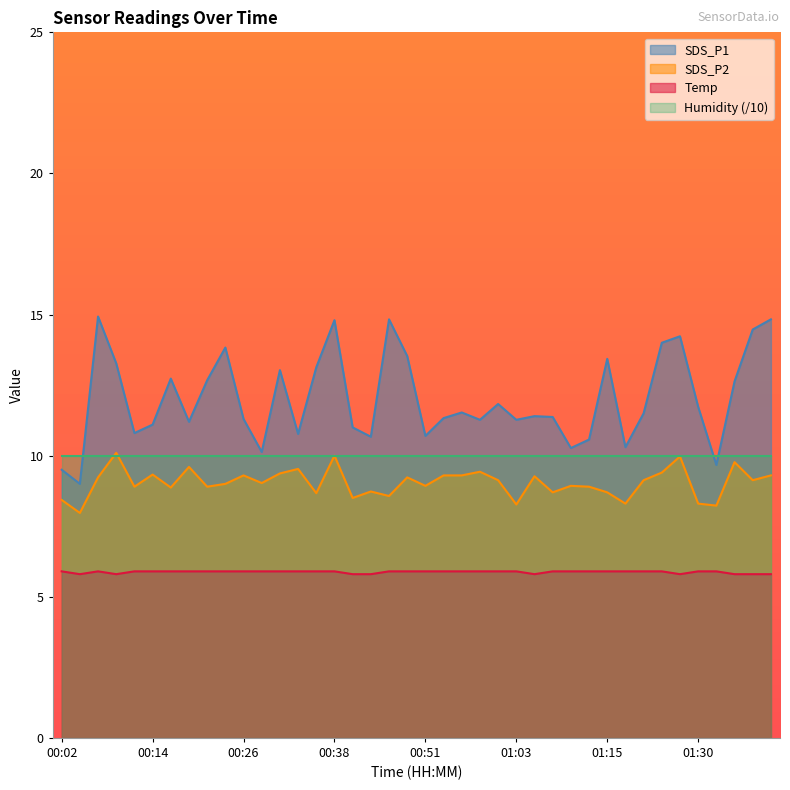

What is the total value across all series at 00:51?

35.5